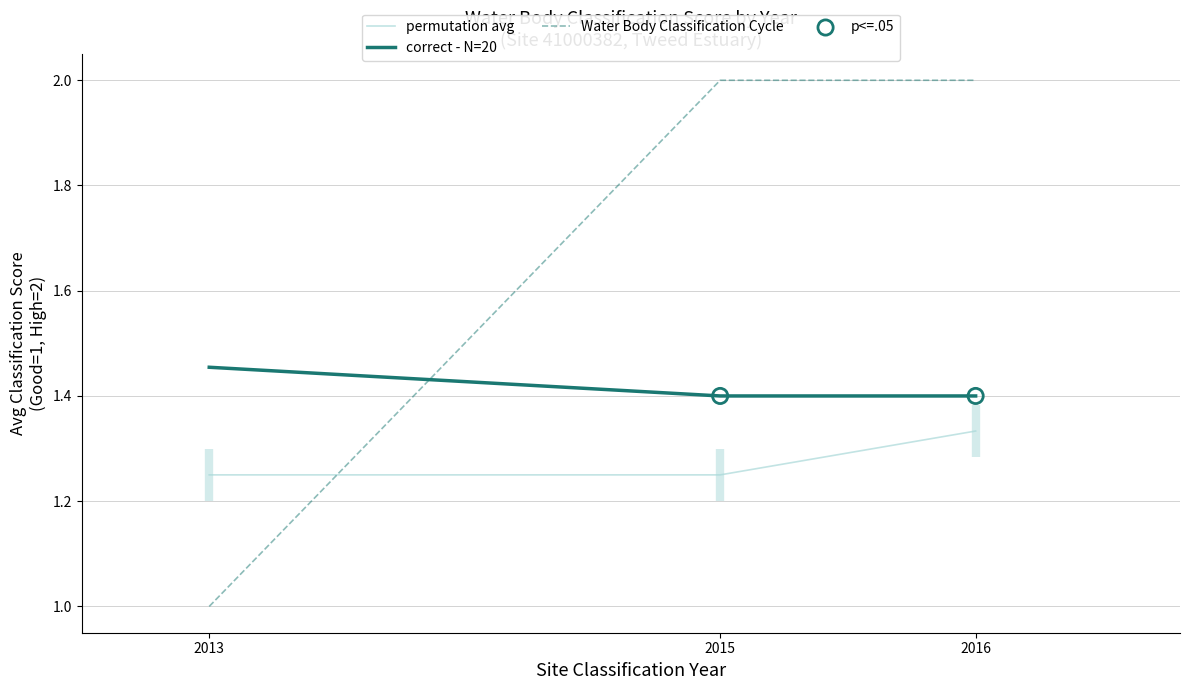

At which label does Water Body Classification Cycle reach its minimum?

2013